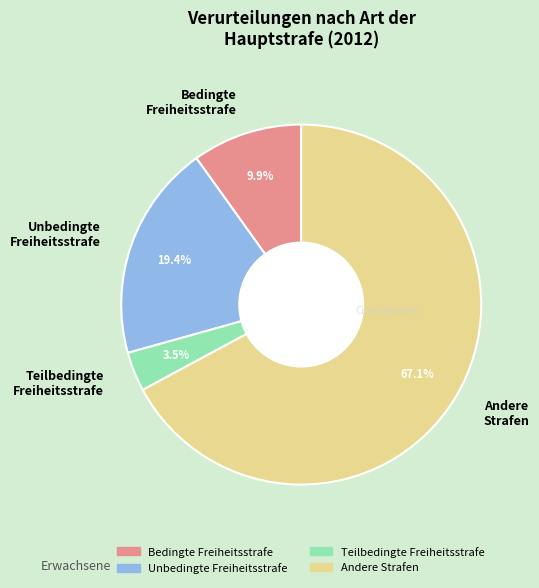

What is the total percentage of Teilbedingte Freiheitsstrafe and Andere Strafen?

70.7%